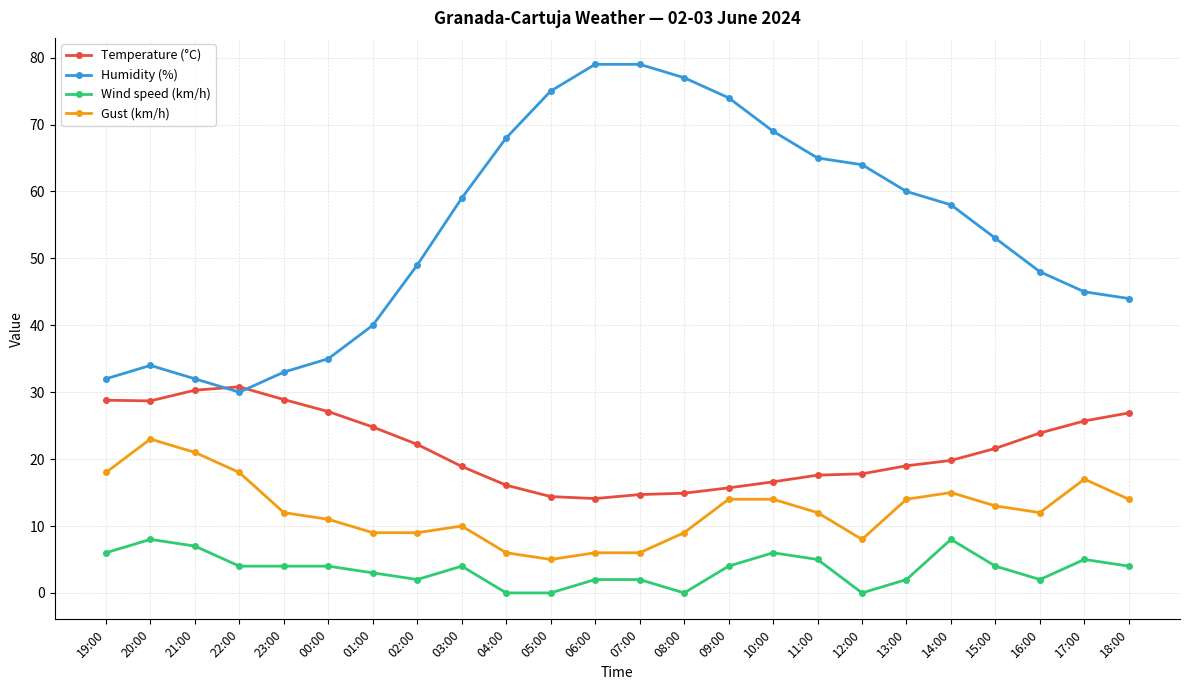

At 03:00, list the series in order from largest to smallest.

Humidity (%), Temperature (°C), Gust (km/h), Wind speed (km/h)